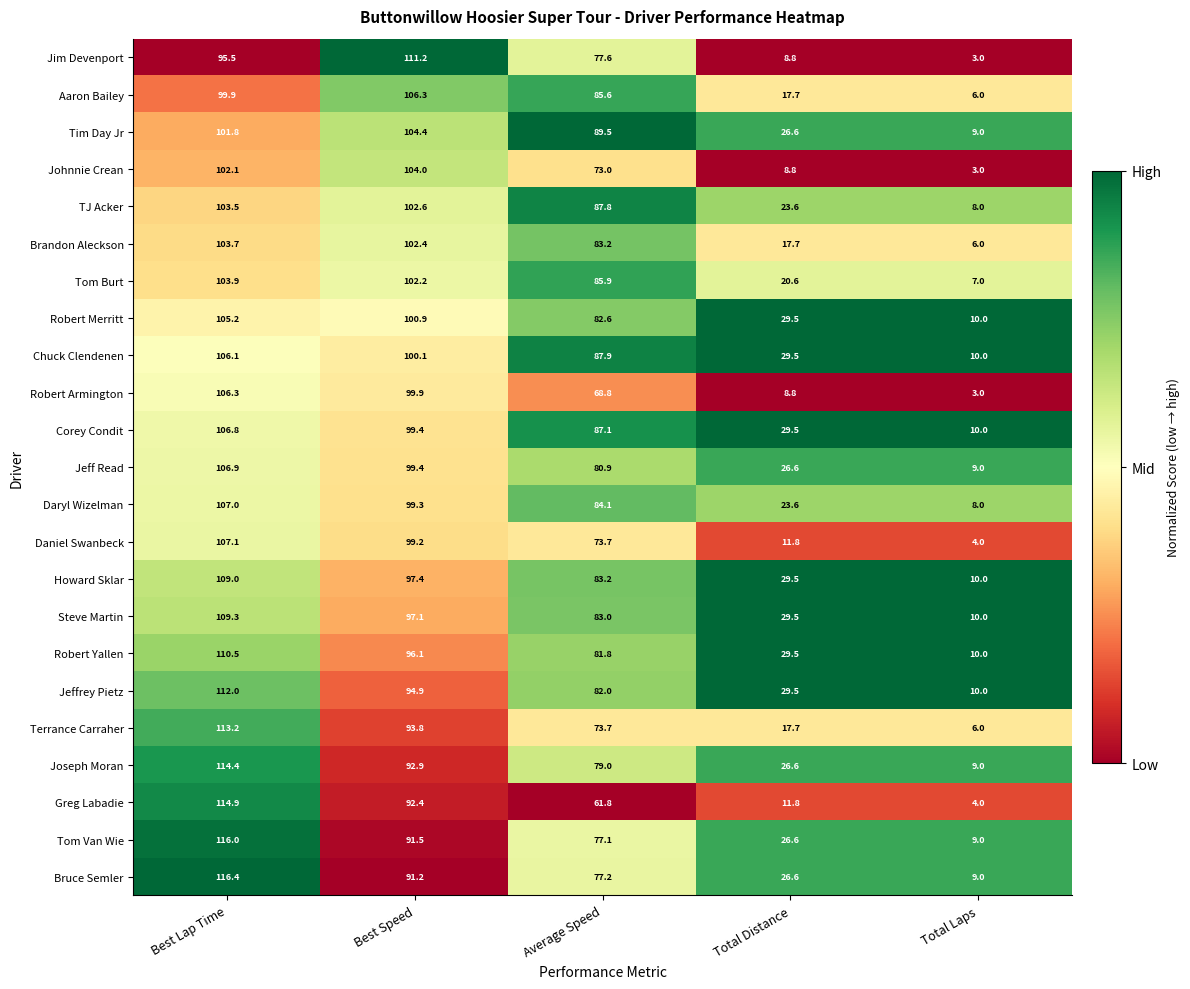

Where does the Corey Condit series first go above 87?

Best Lap Time